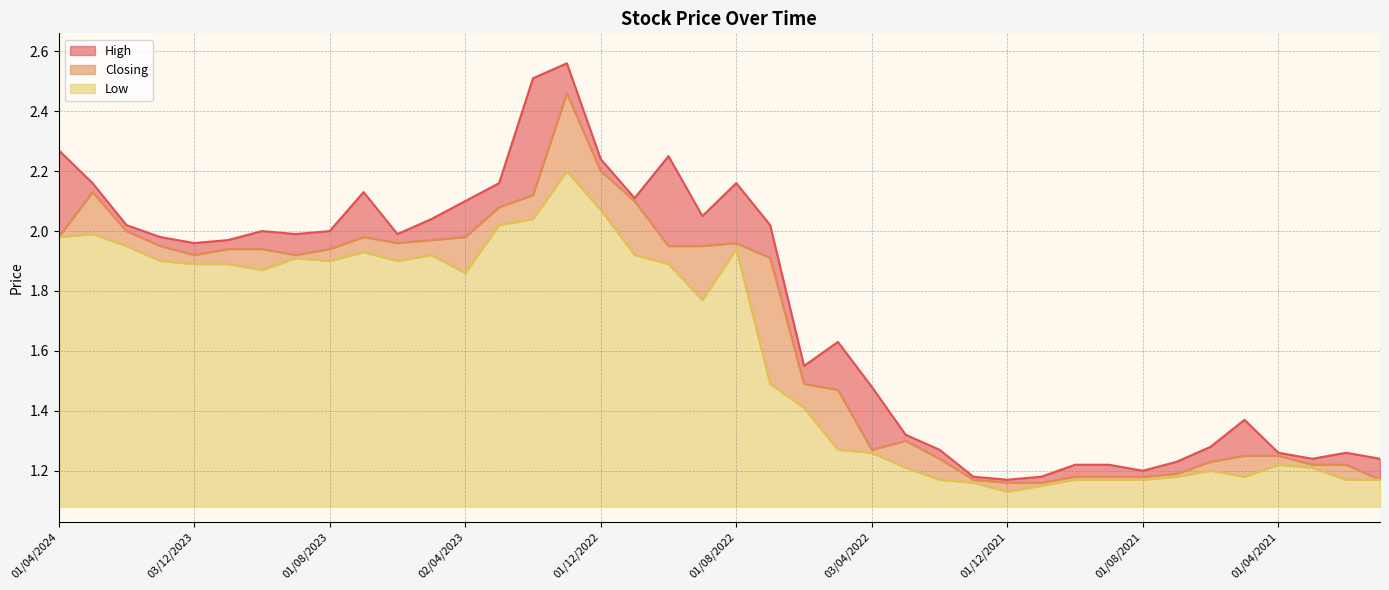

What is the label of the 26th point from the left?

01/03/2022